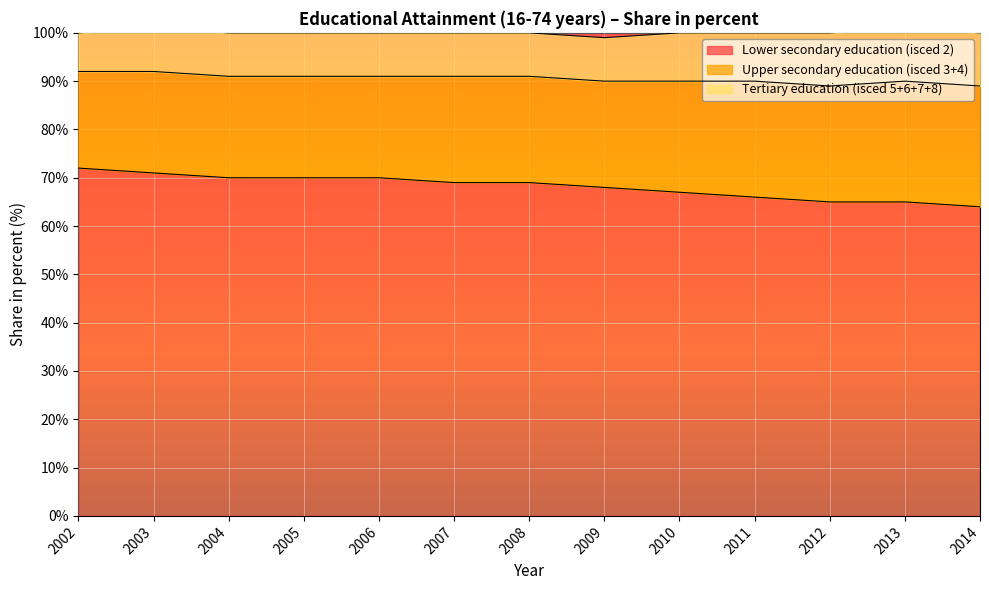

Rank the series by their maximum value, from highest to lowest.

Lower secondary education (isced 2), Upper secondary education (isced 3+4), Tertiary education (isced 5+6+7+8)